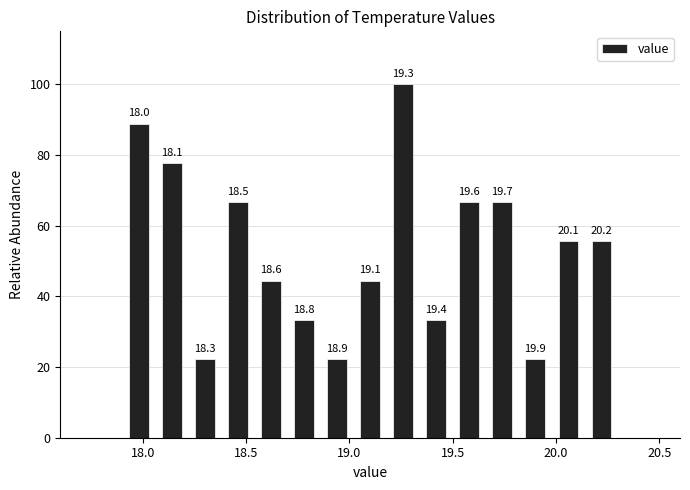

Read against the x-axis, roughly where is the centre of the tallest bar?

19.25